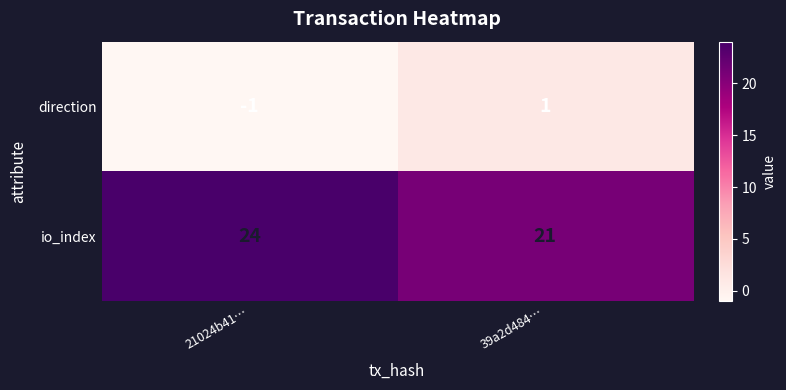

Count the number of data series in this chart.

2